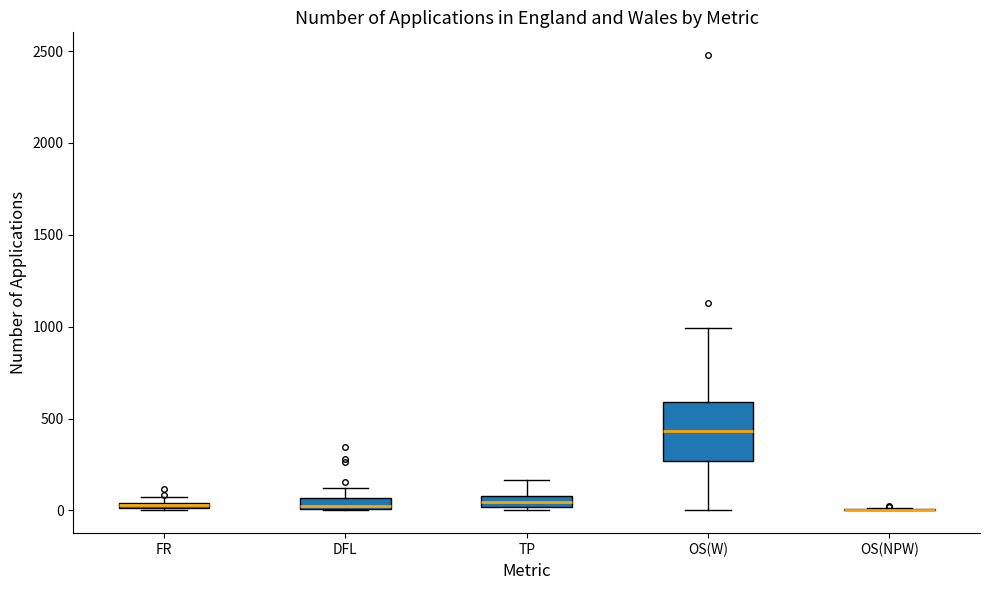

Which box is the tallest, from its lower edge to its upper edge?

OS(W)